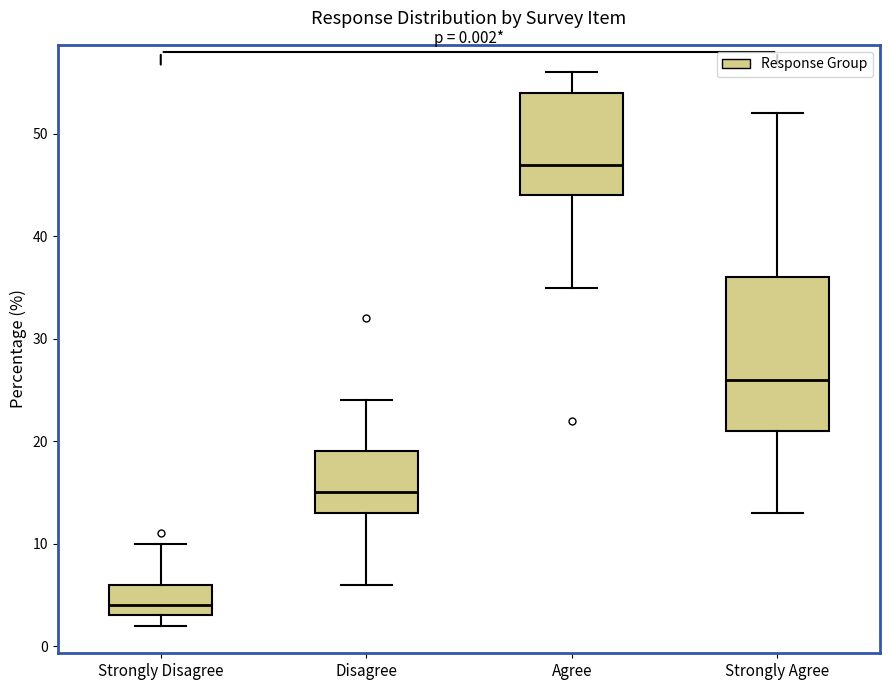

Which box is the tallest, from its lower edge to its upper edge?

Strongly Agree